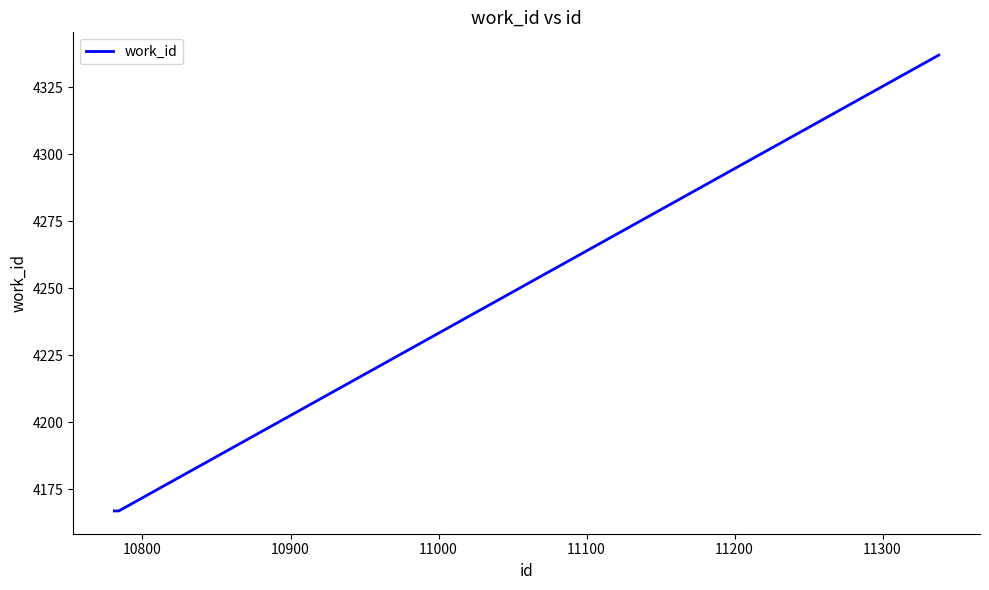

What is the maximum value shown in the chart?

4337